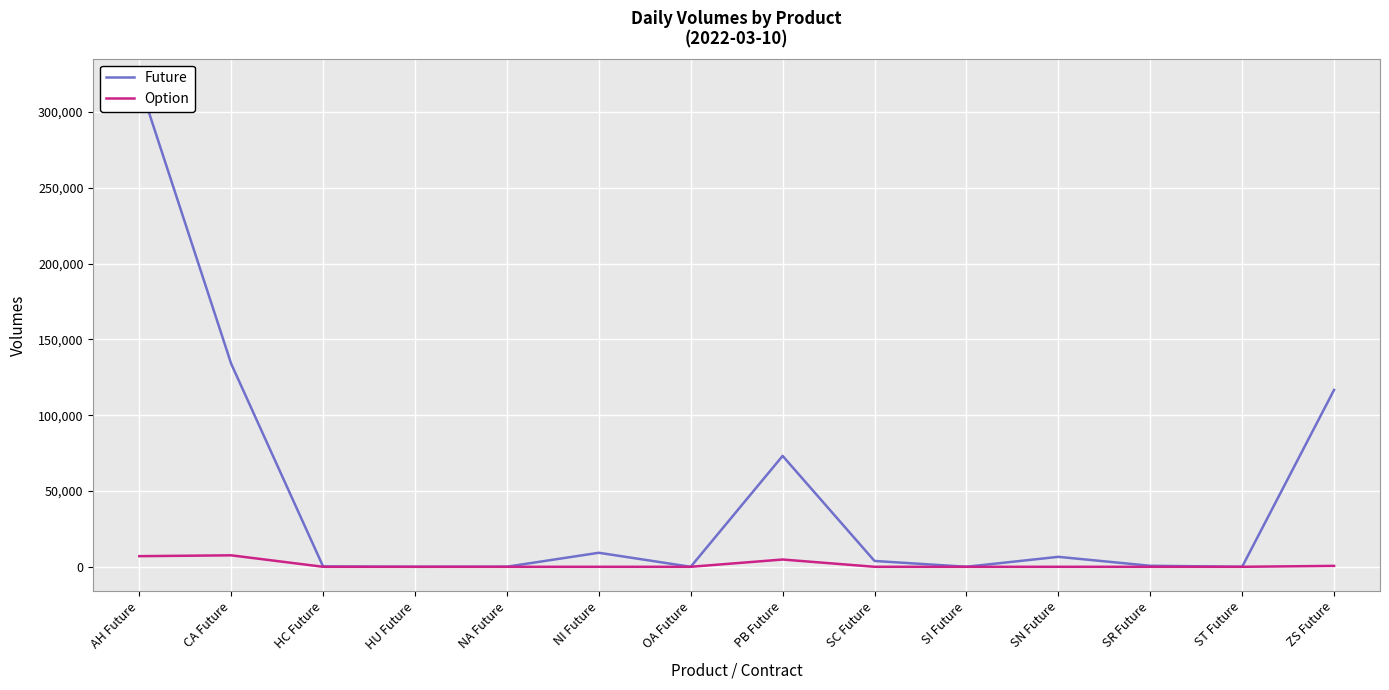

At which label does Future first exceed 3846?

AH Future